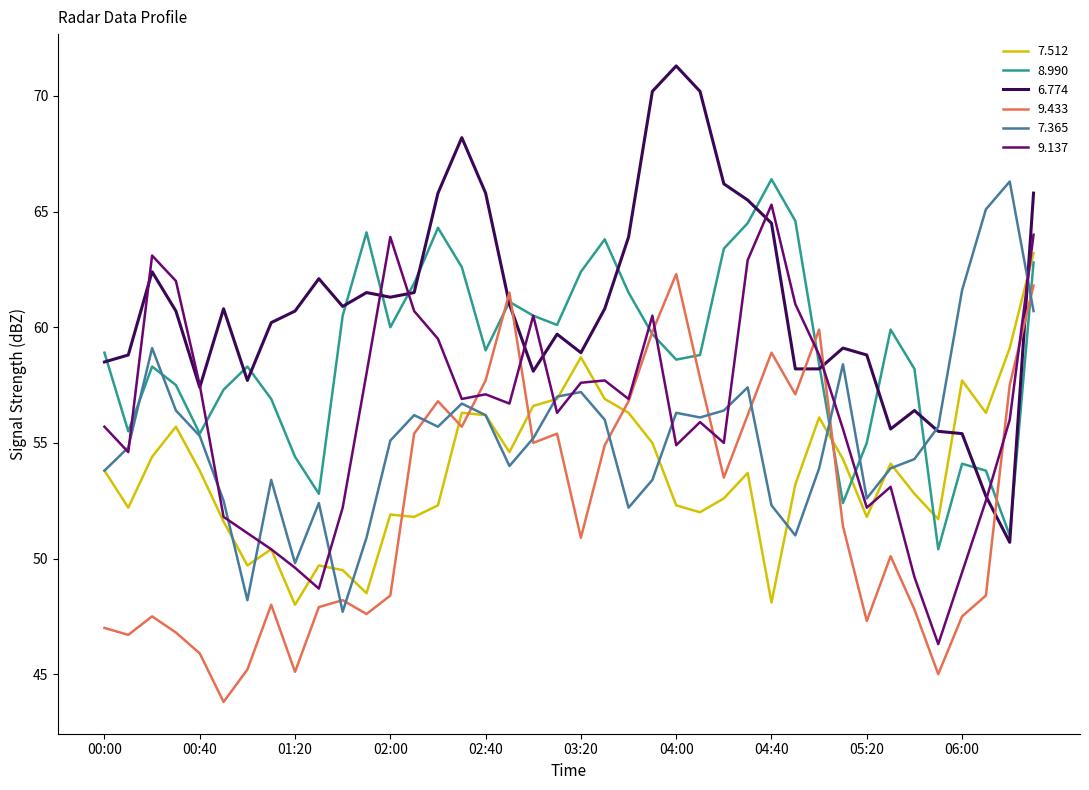

What are all the series names shown in the legend?

7.512, 8.990, 6.774, 9.433, 7.365, 9.137